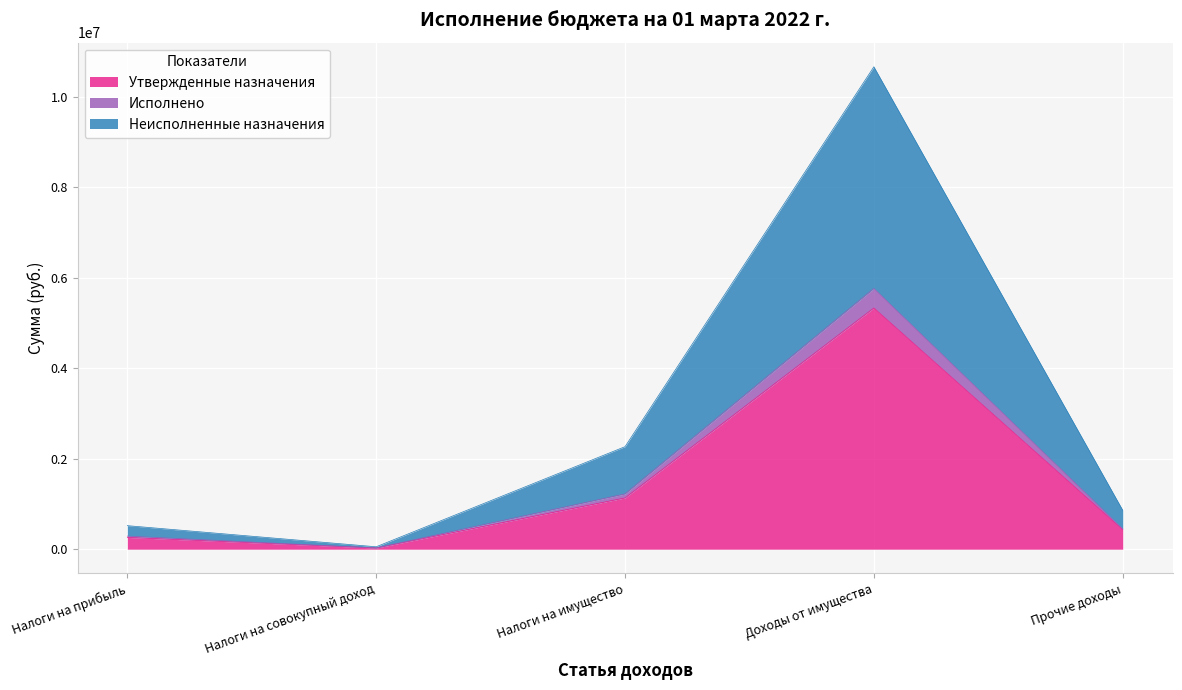

Between Налоги на совокупный доход and Прочие доходы, which series saw the biggest shift?

Неисполненные назначения